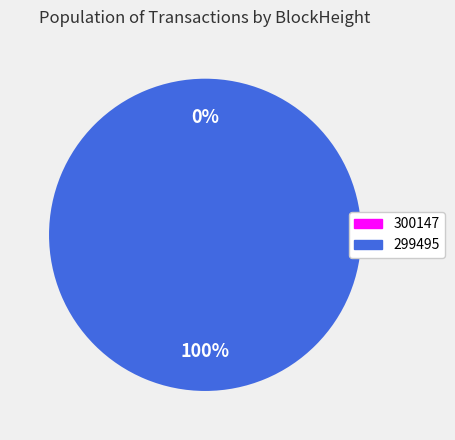

The 300147 slice represents 12% of the pie. True or false?

False